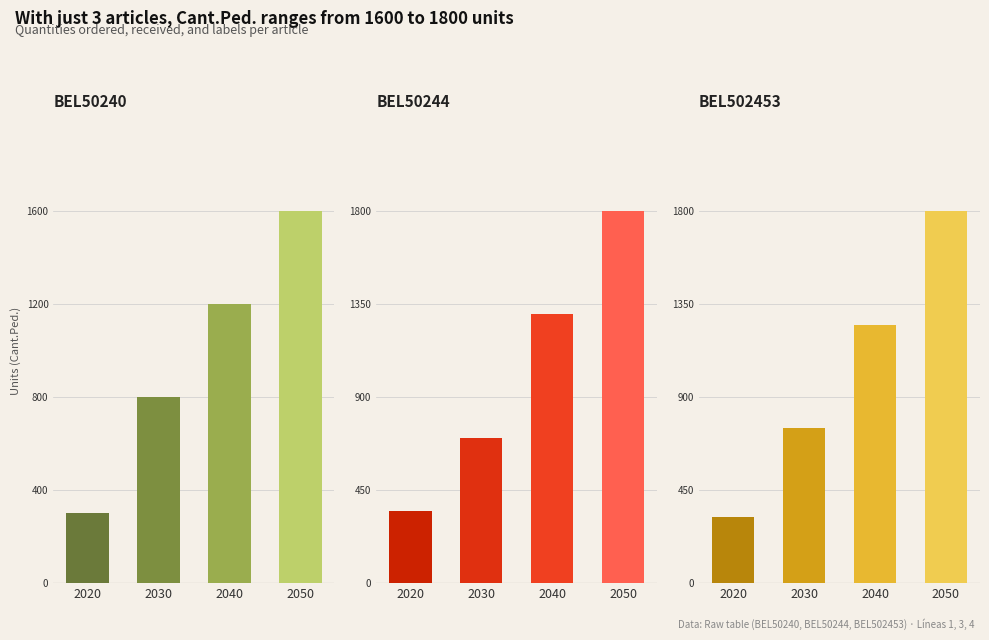

What is the difference between the BEL502453 values at 2020 and 2030?

430